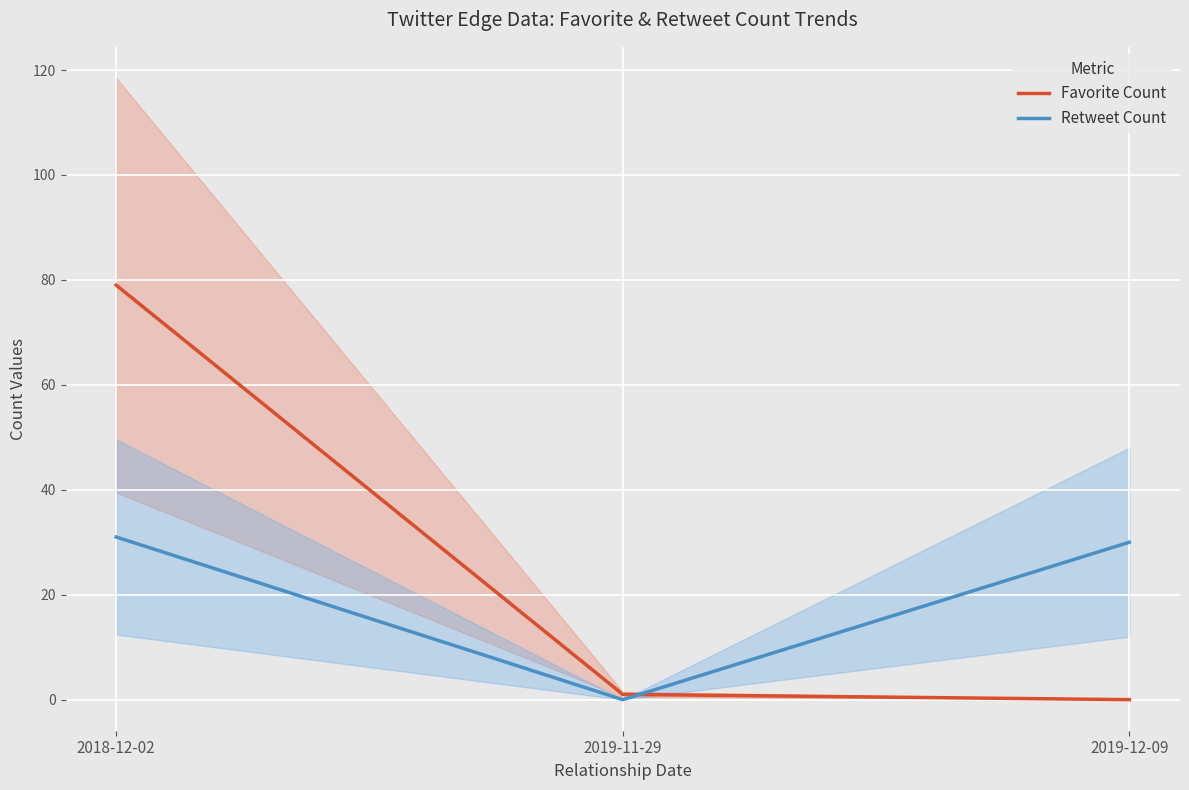

What is the value of the Retweet Count point at the 1st from the left?

31